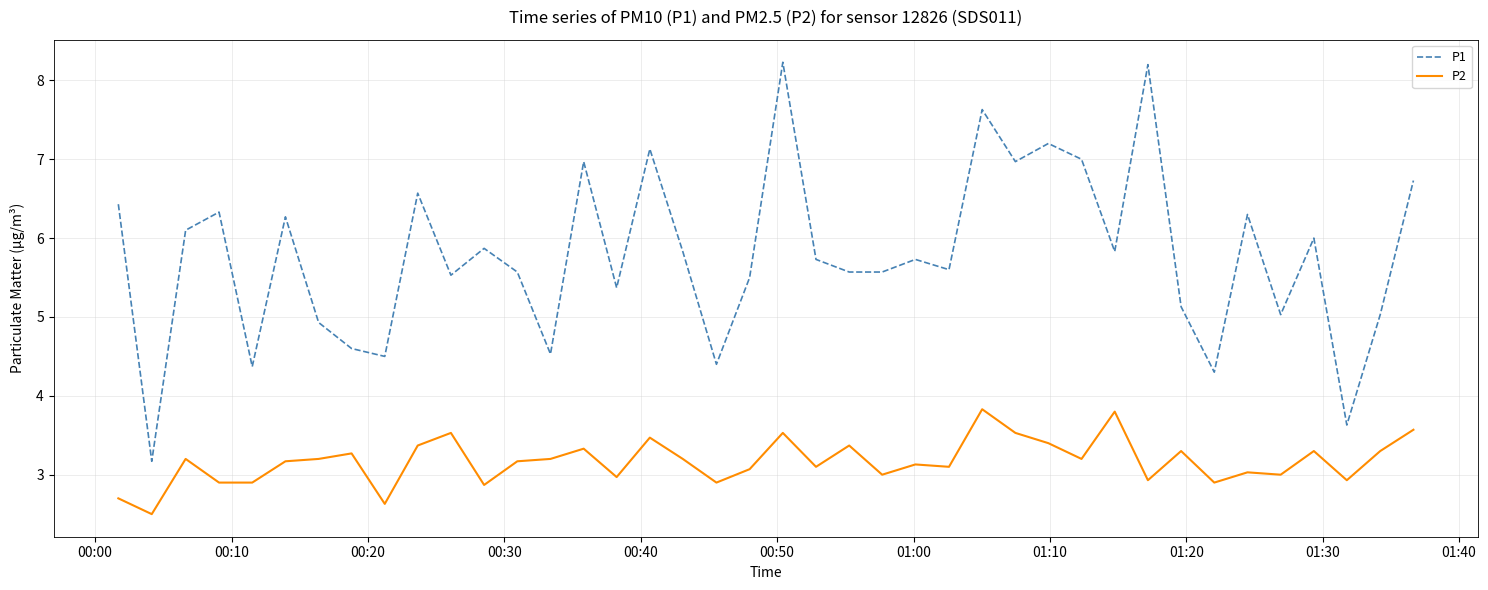

List the series in order of their peak value, highest first.

P1, P2